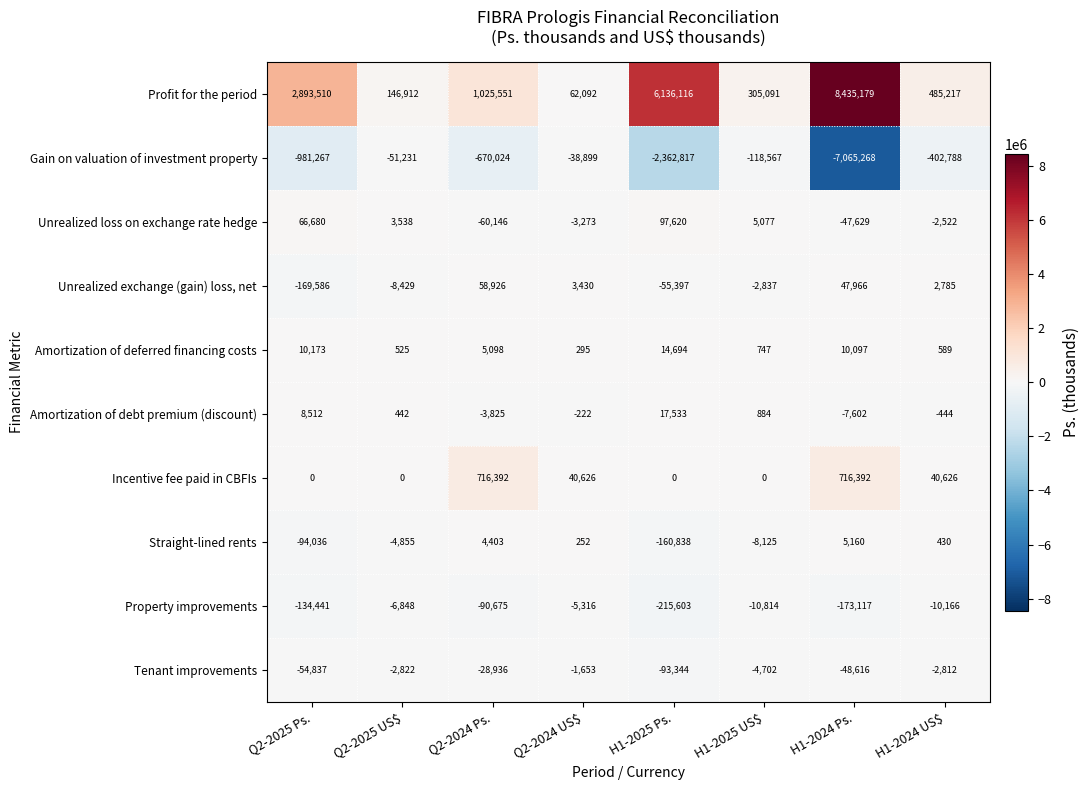

Is it true that Unrealized loss on exchange rate hedge equals 157114 at H1-2025 Ps.?

False